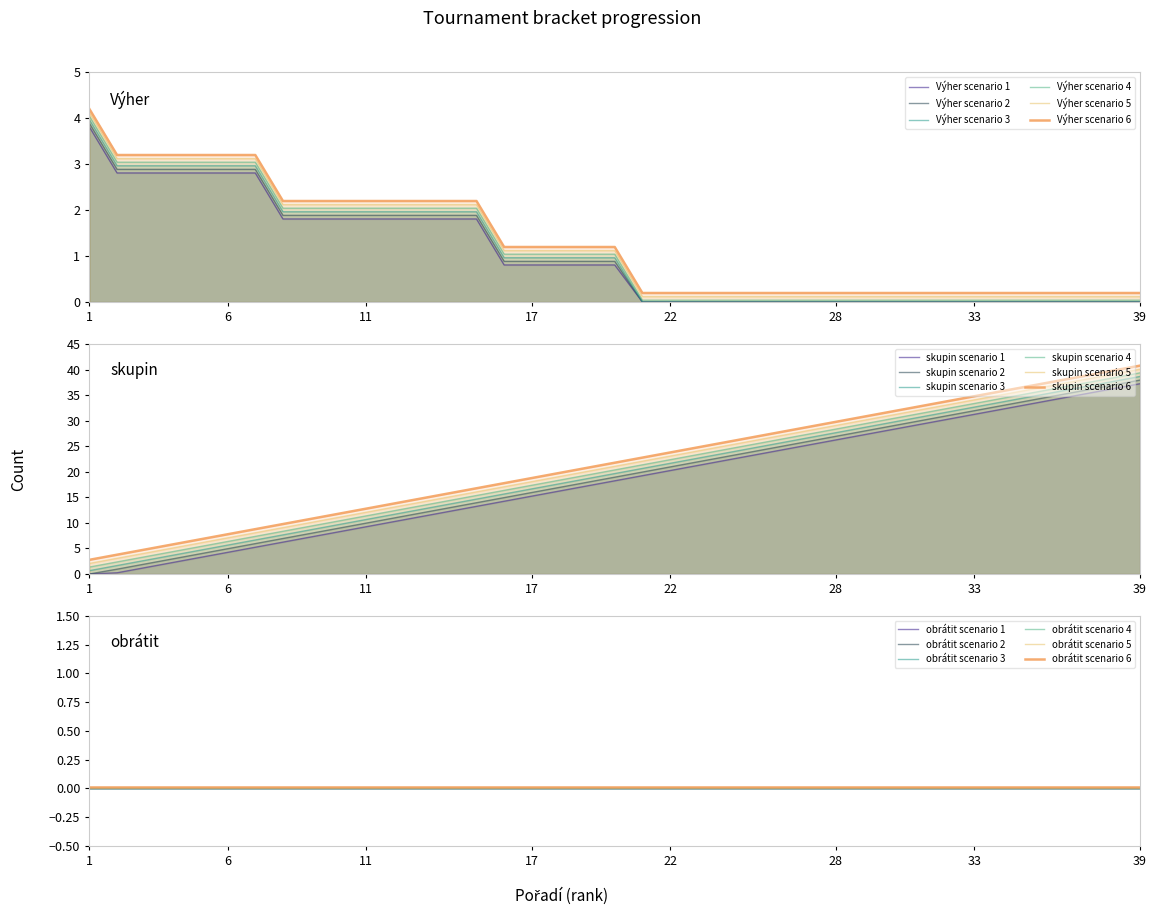

Rank the series by their average value, from highest to lowest.

skupin, Výher